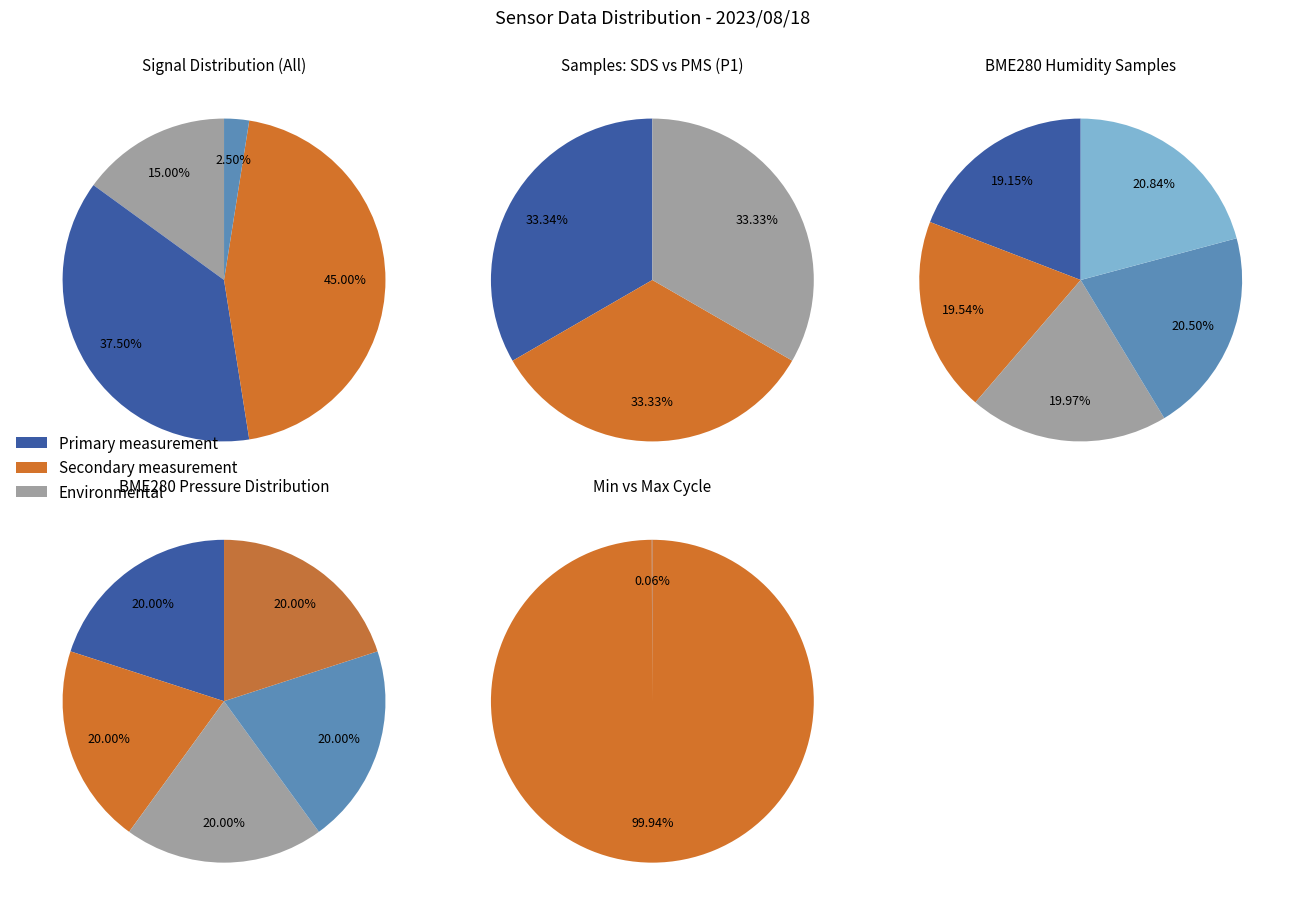

Count the number of slices in the pie.

5